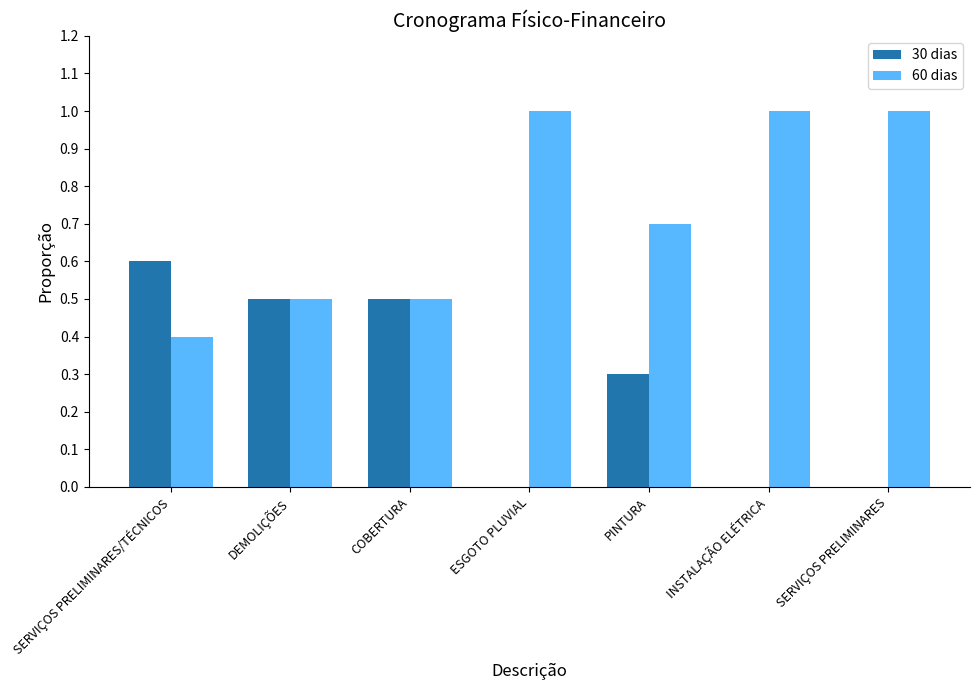

How many series are shown in this chart?

2